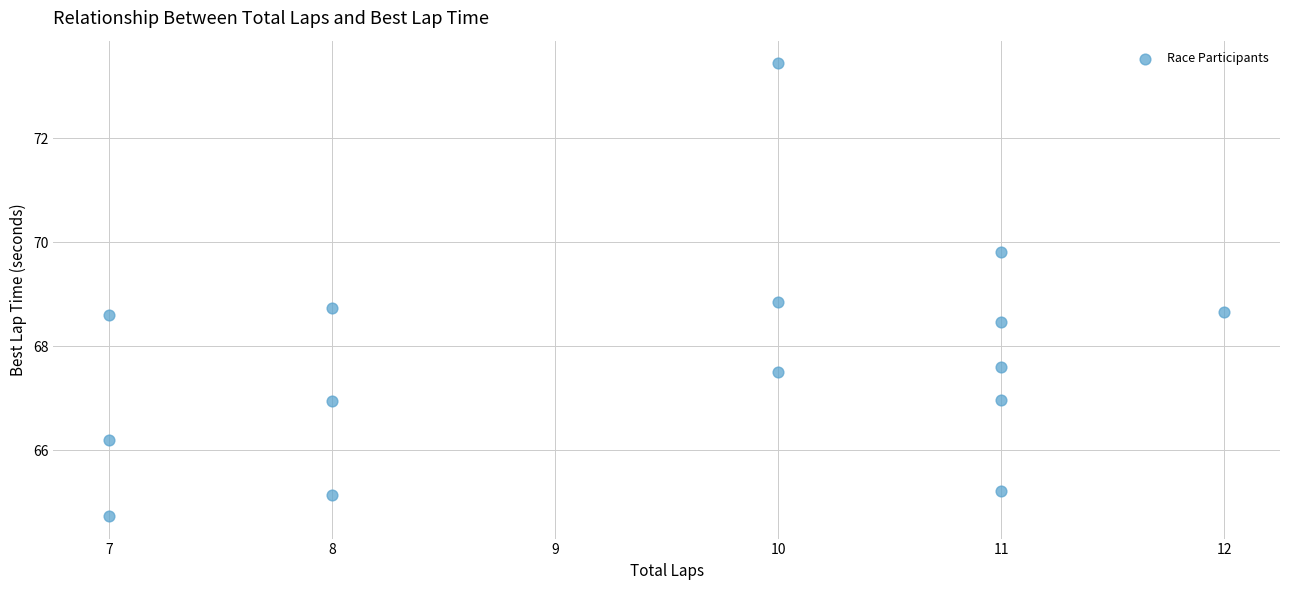

What Y value in the scatter plot is closest to 69?

68.9